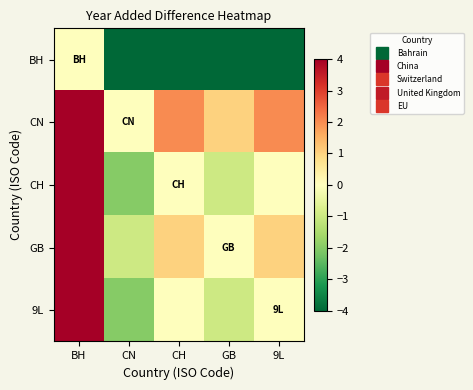

What is the difference between the second highest and minimum values in the 9L series?

2